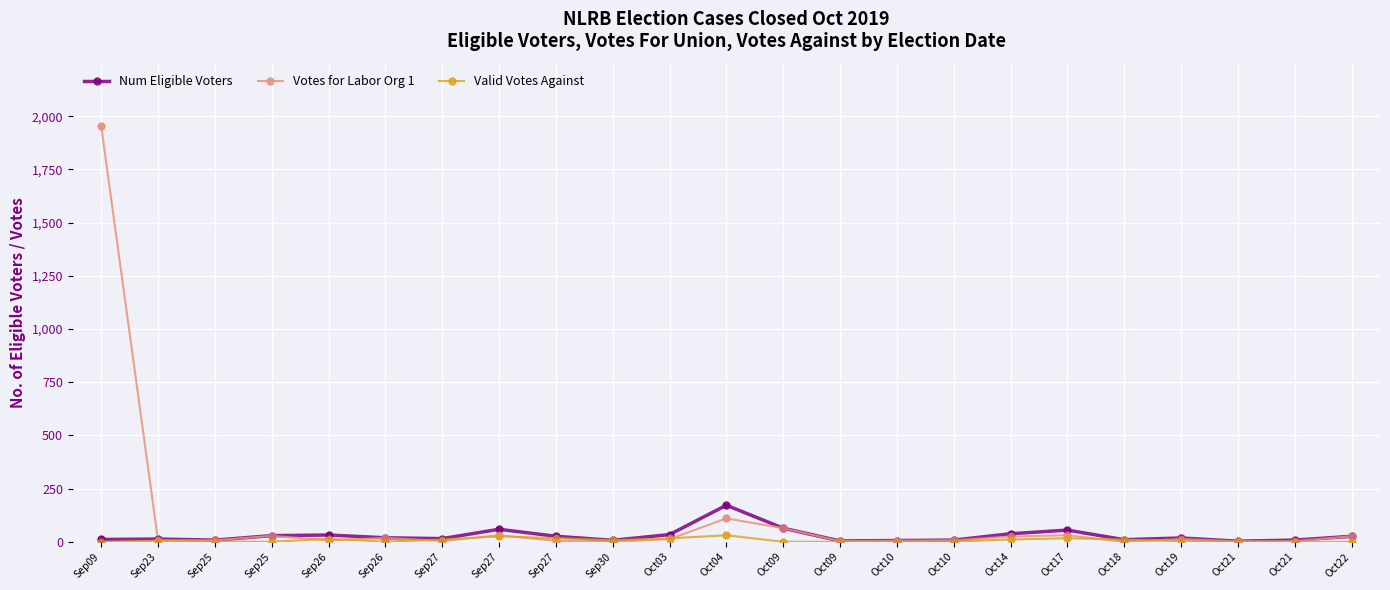

Which series has the largest total across all categories?

Votes for Labor Org 1